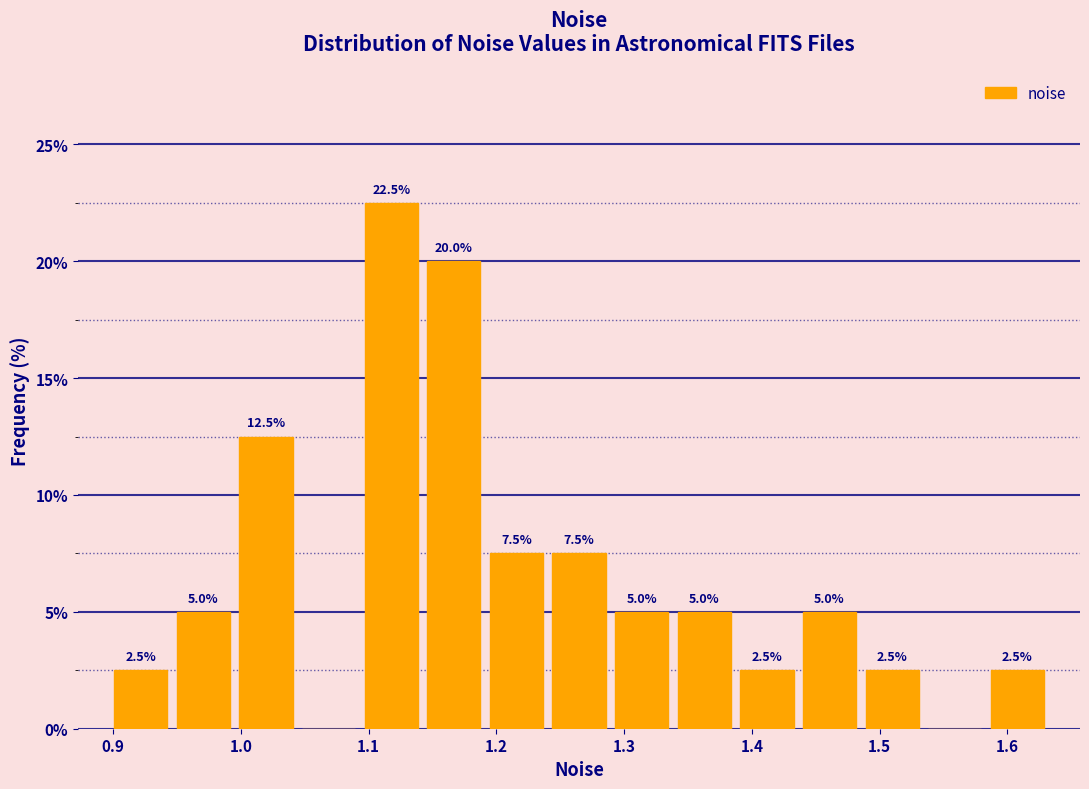

Over which range of the x-axis is the bar tallest?

1.09 to 1.14